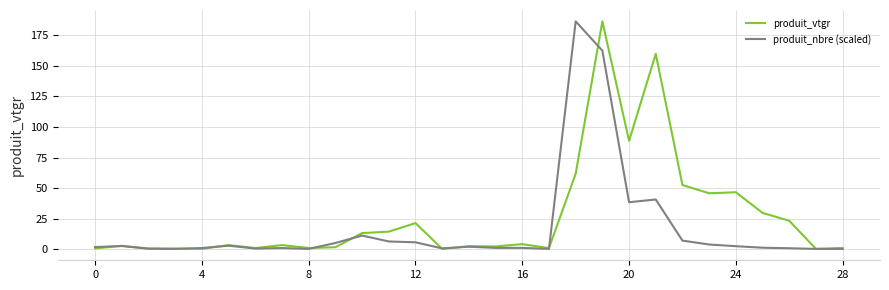

What is the maximum value shown in the chart?

186.5